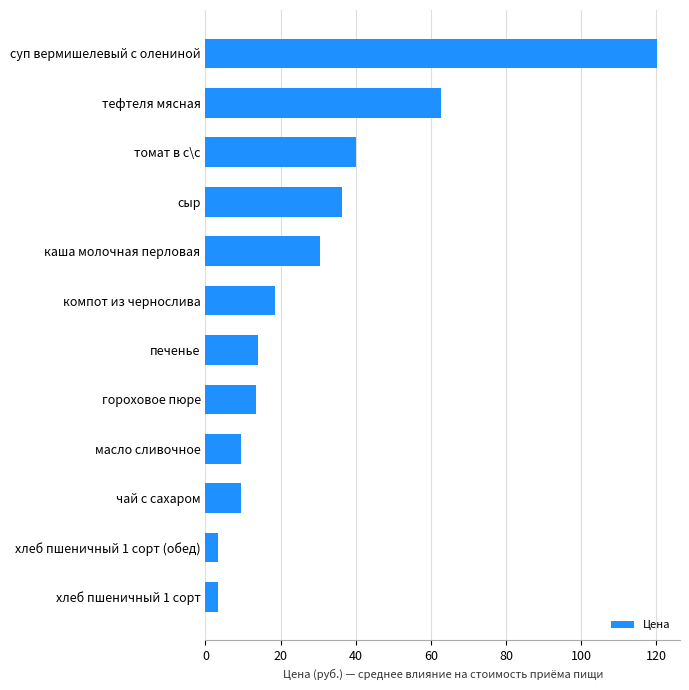

Where is the data nearest to the value 61?

тефтеля мясная